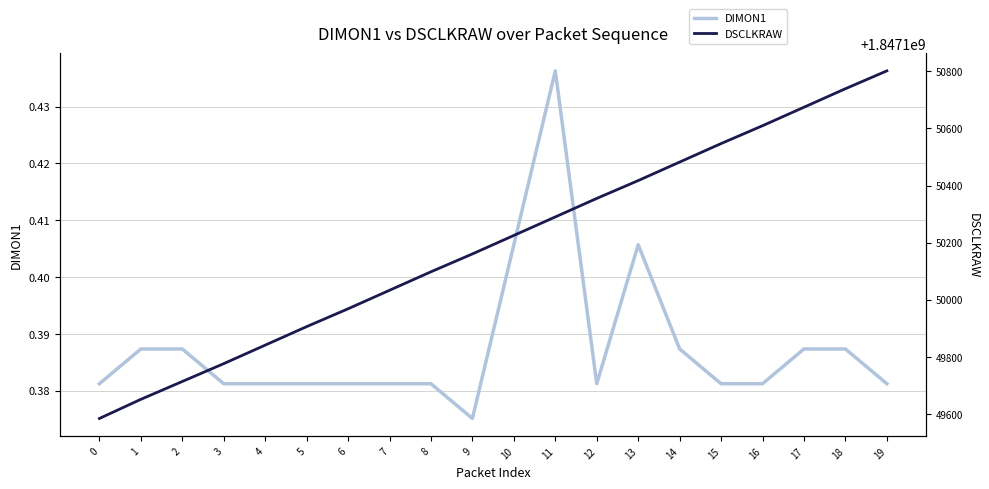

How many data points does each series have?

20